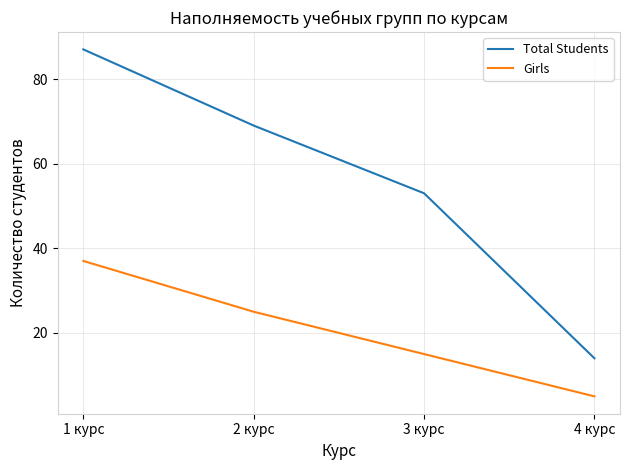

What are all the series names shown in the legend?

Total Students, Girls